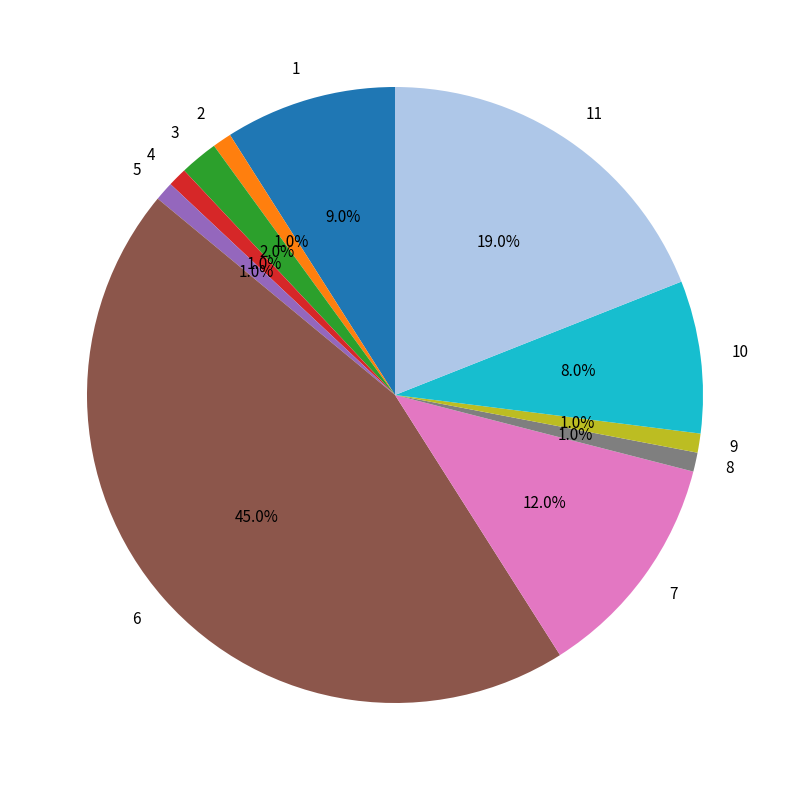

To the nearest percent, what portion does 4 represent?

1%